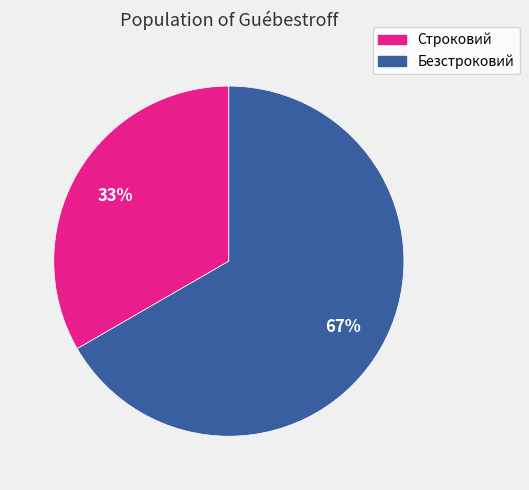

Combined, do Строковий and Безстроковий account for over 50%?

Yes